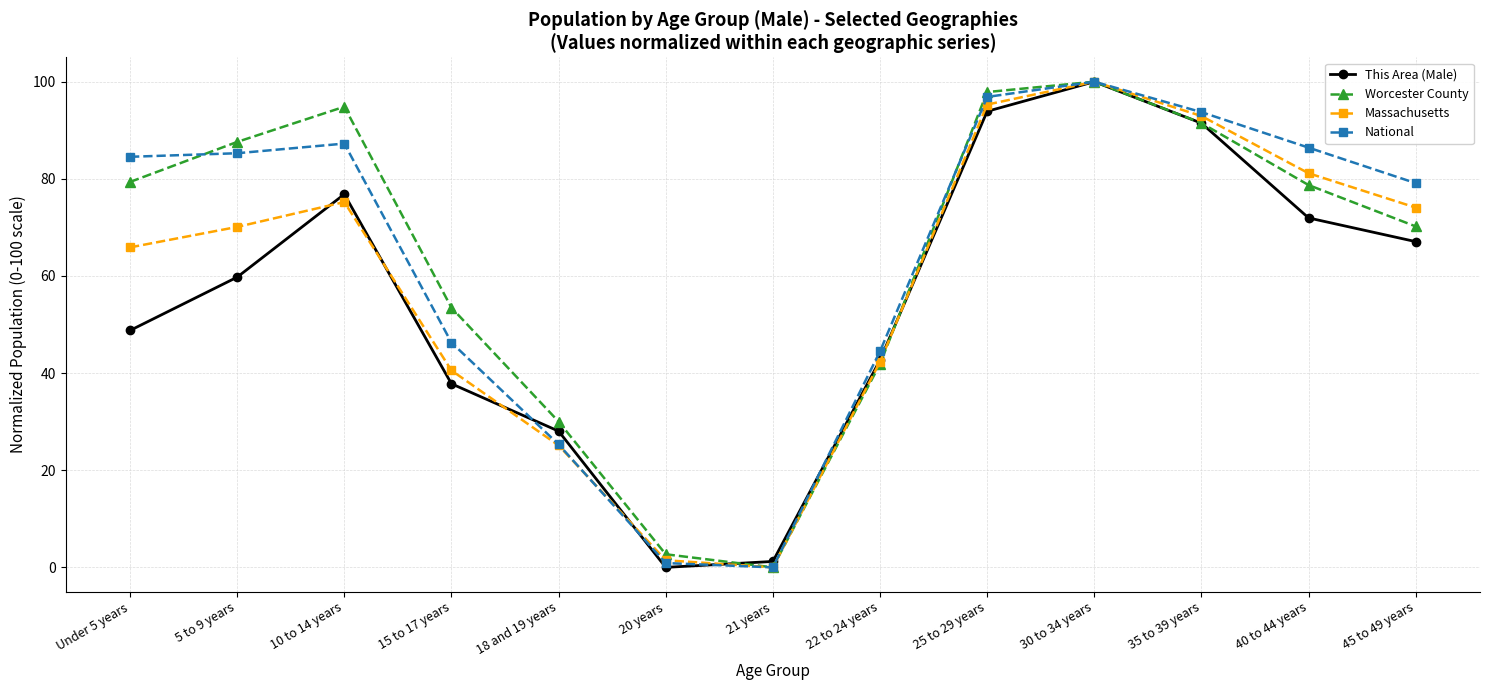

Where is the first local minimum for Massachusetts?

21 years